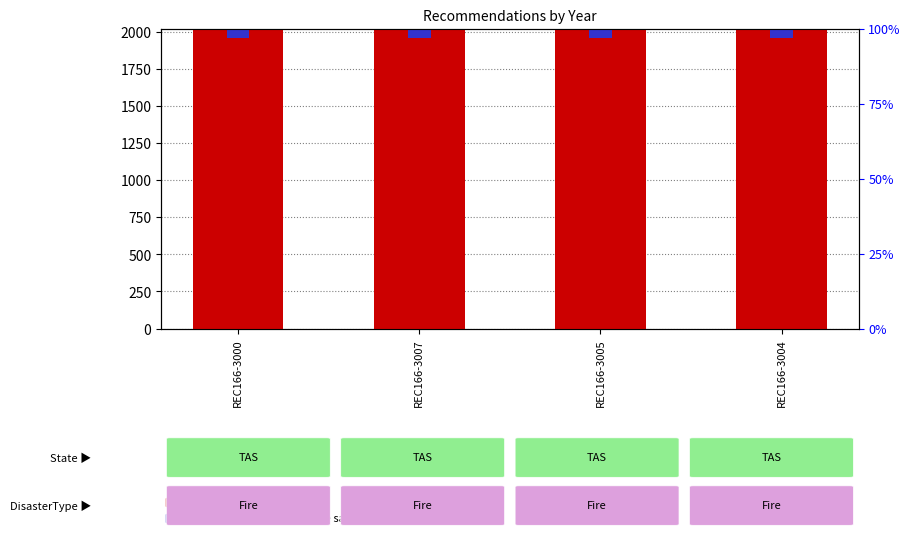

What is the difference between the highest and lowest values at REC166-3000?

1959